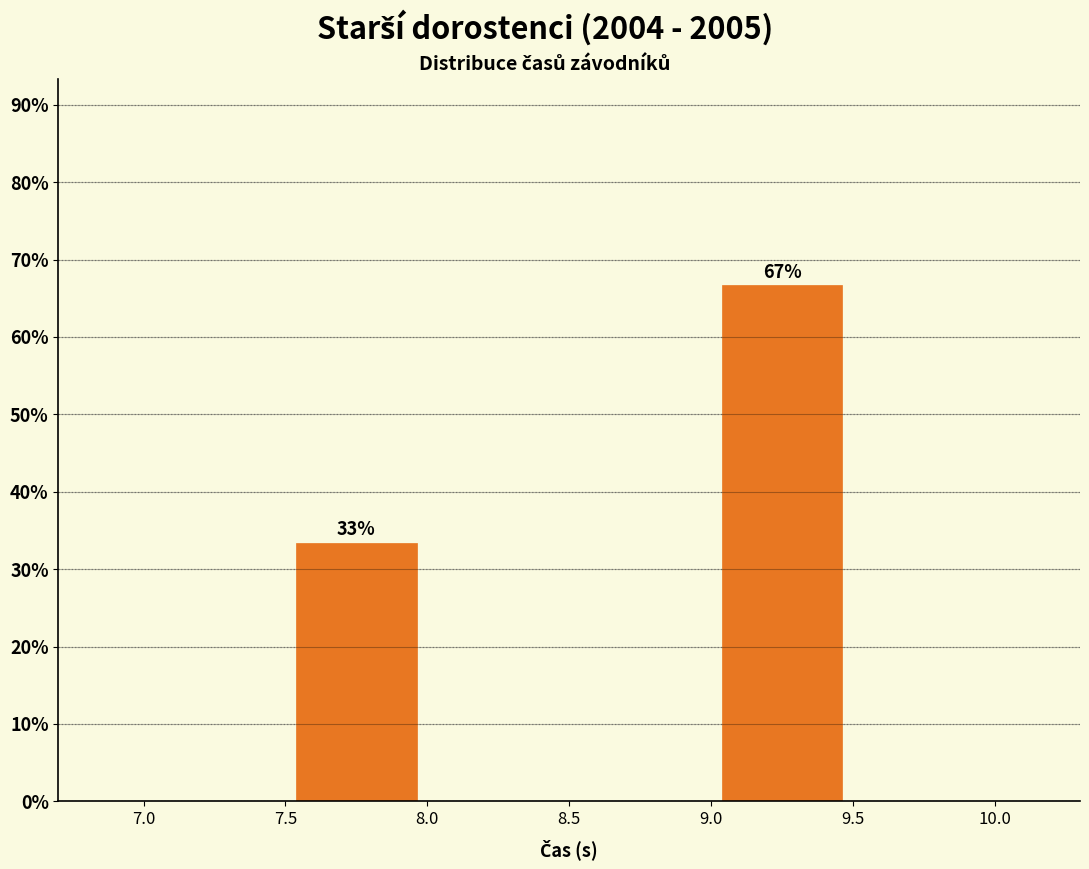

Which range on the x-axis has the tallest bar?

9.0 to 9.5